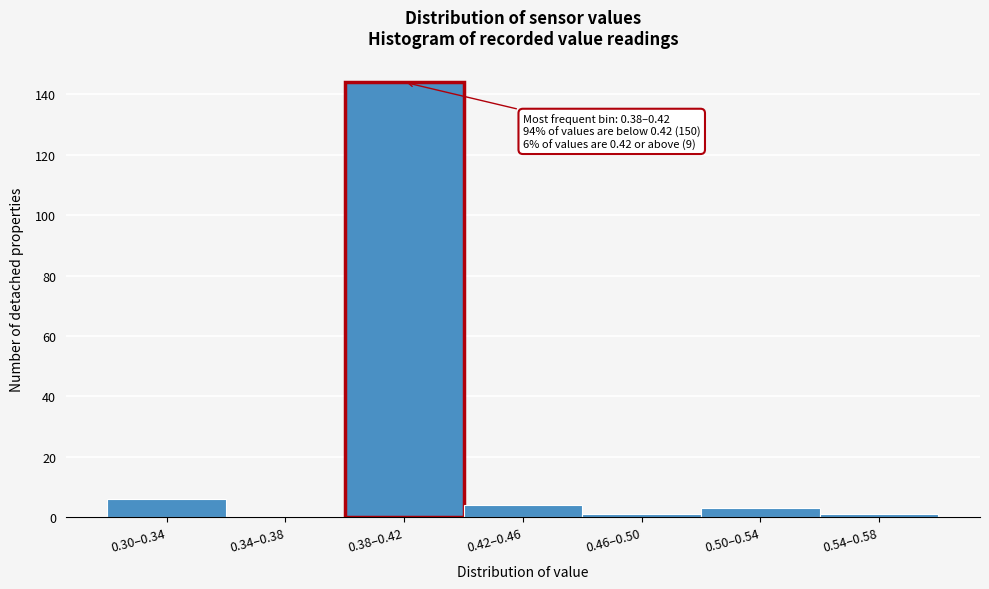

Reading right to left, transcribe all the data shown in this chart.

0.54–0.58=1	0.50–0.54=3	0.46–0.50=1	0.42–0.46=4	0.38–0.42=144	0.34–0.38=0	0.30–0.34=6